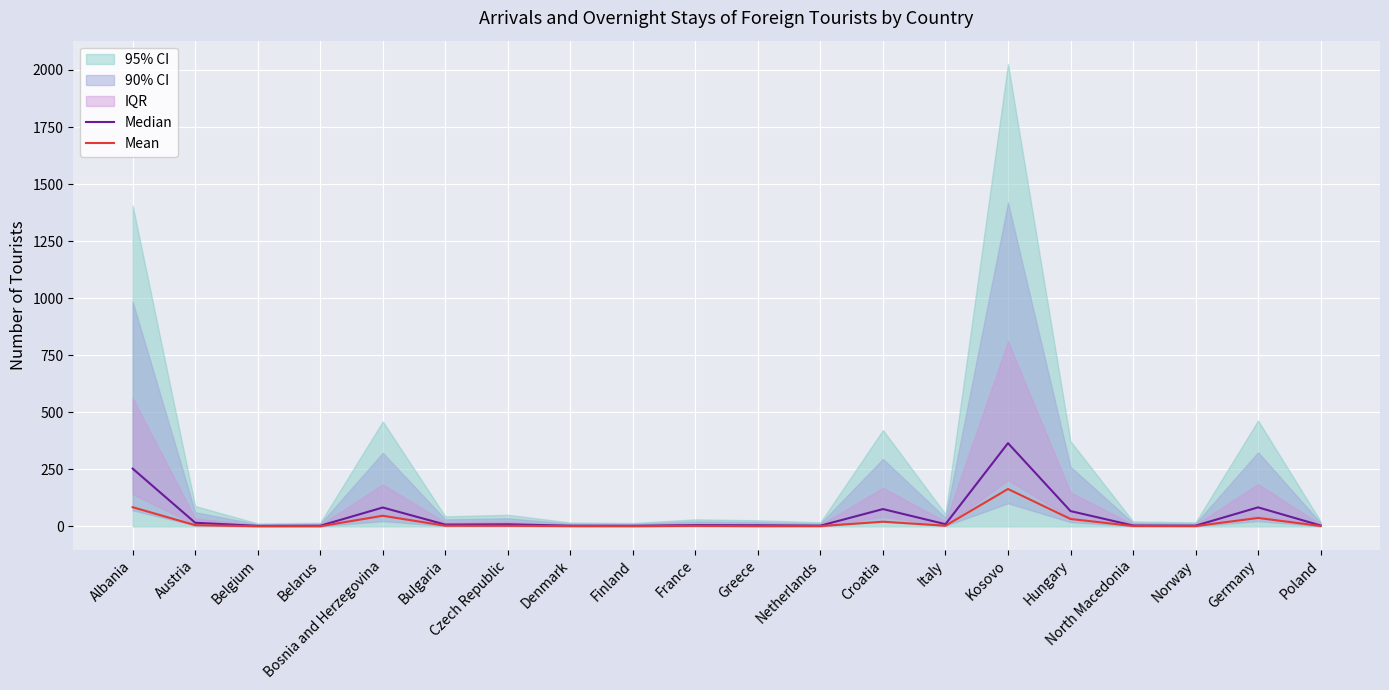

Is the value of Mean at Belarus greater than the value of Median at Bosnia and Herzegovina?

No